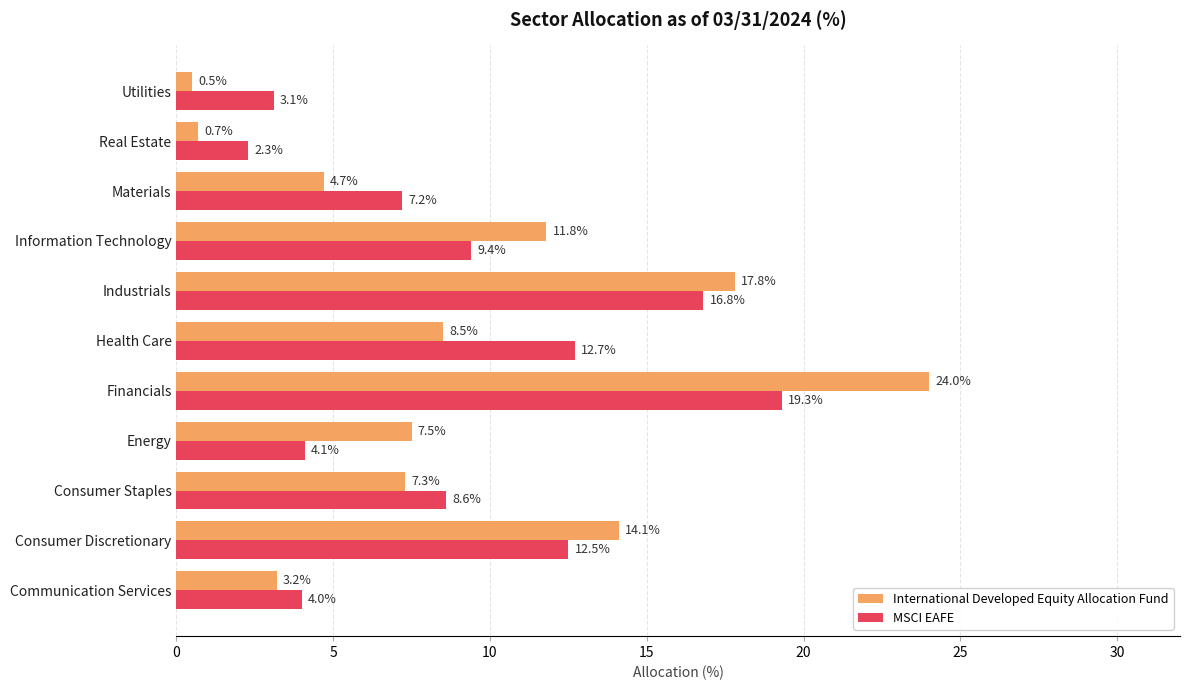

What is the difference between the maximum and minimum values in the International Developed Equity Allocation Fund series?

23.5